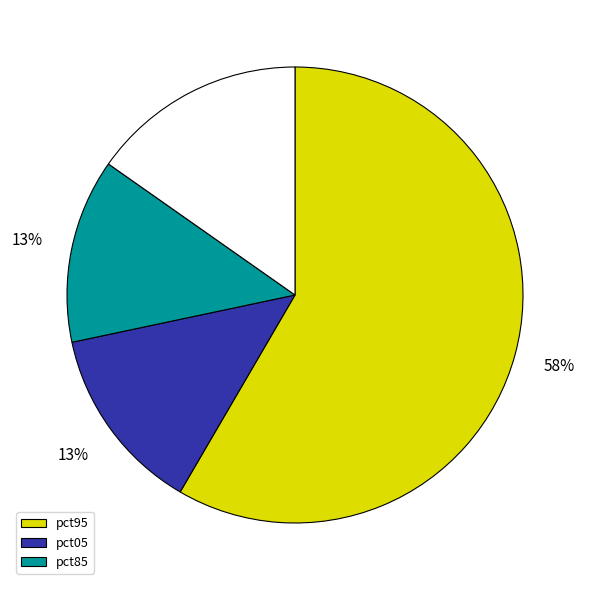

To the nearest percent, what is the difference between the largest and smallest slice percentages?

45%